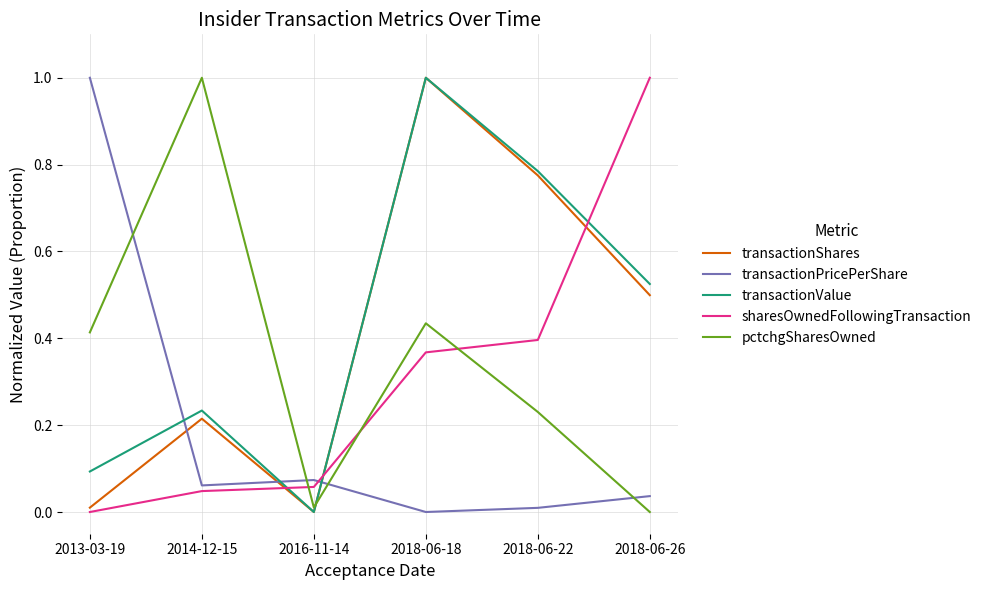

Does the chart display data point markers on the line(s)?

No